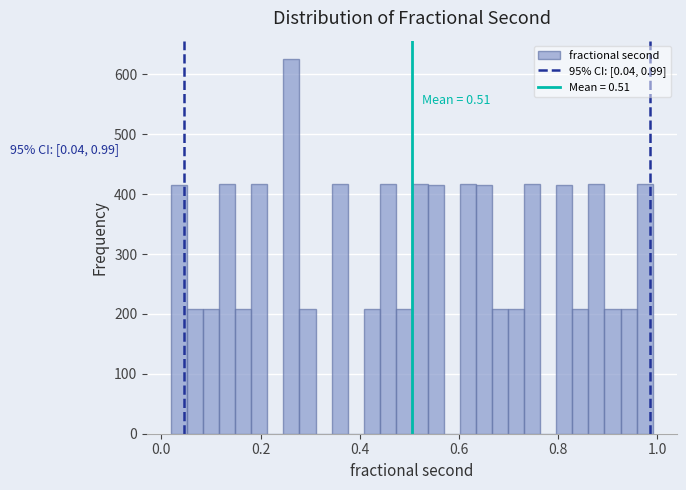

Around what value on the x-axis is the tallest bar? Give the approximate position of its centre, as read against the axis.

0.26